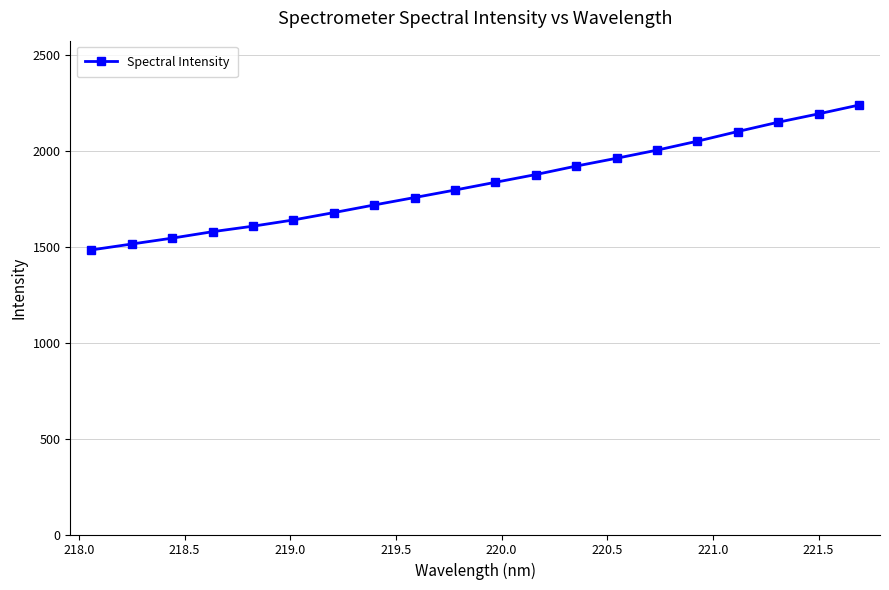

What is the average value?

1833.2